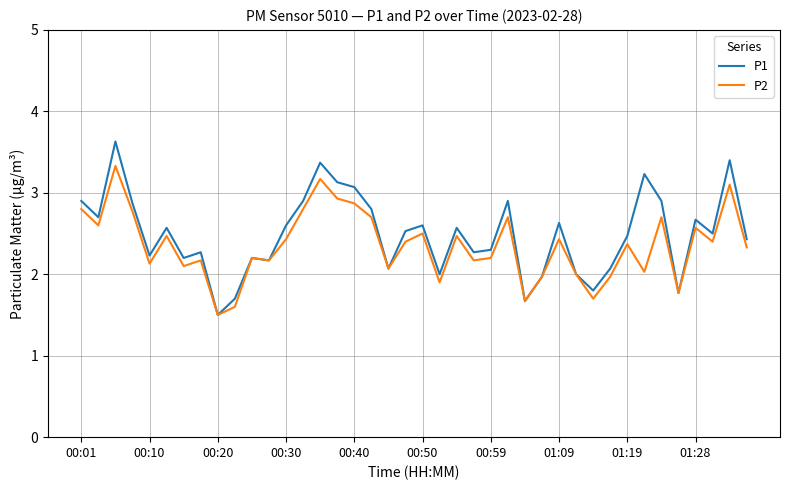

What is the smallest value displayed?

1.5